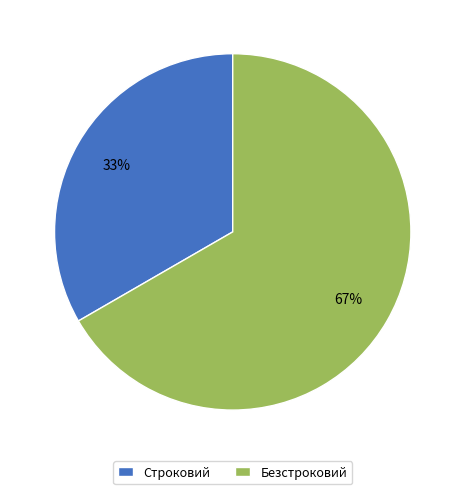

The Безстроковий slice represents 72% of the pie. True or false?

False